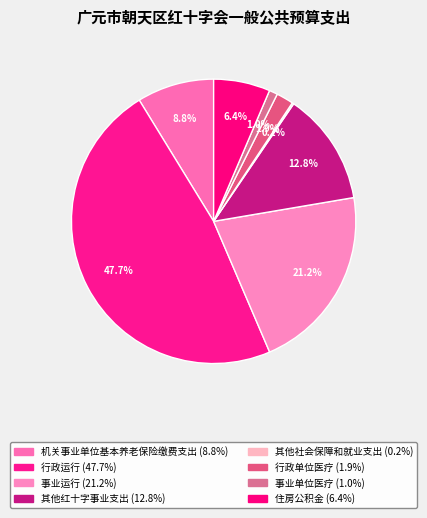

Which category has the smallest portion of the pie?

其他社会保障和就业支出